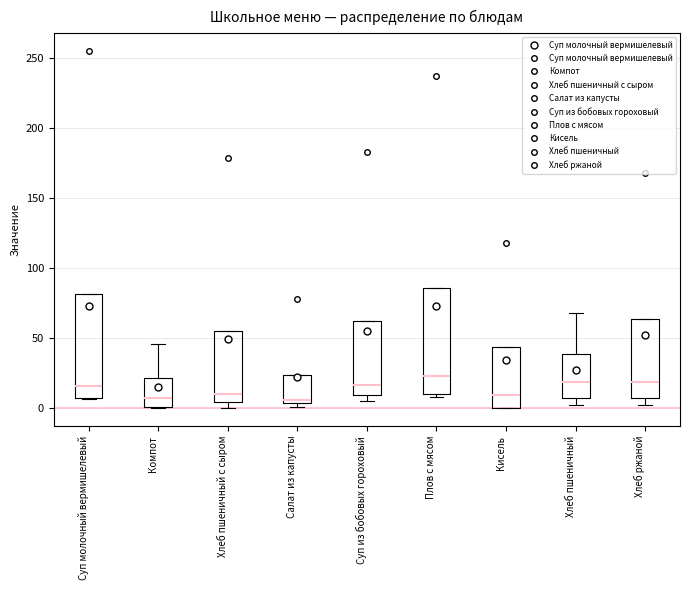

Reading left to right, transcribe this box plot: for each box, give where its median line is, the range the box spans, and where its two whiskers end, as read against the y-axis. The values are not printed on the chart, so give them approximately, as read against the axis.

Суп молочный вермишелевый: median 15, box 5 to 80, whiskers 5 to 80
Компот: median 5, box 0 to 20, whiskers 0 to 45
Хлеб пшеничный с сыром: median 10, box 5 to 55, whiskers 0 to 55
Салат из капусты: median 5, box 5 to 25, whiskers 0 to 25
Суп из бобовых гороховый: median 15, box 10 to 60, whiskers 5 to 60
Плов с мясом: median 25, box 10 to 85, whiskers 10 (just below the box's lower edge) to 85
Кисель: median 10, box 0 to 45, whiskers 0 to 45
Хлеб пшеничный: median 20, box 5 to 40, whiskers 0 to 70
Хлеб ржаной: median 20, box 5 to 65, whiskers 0 to 65